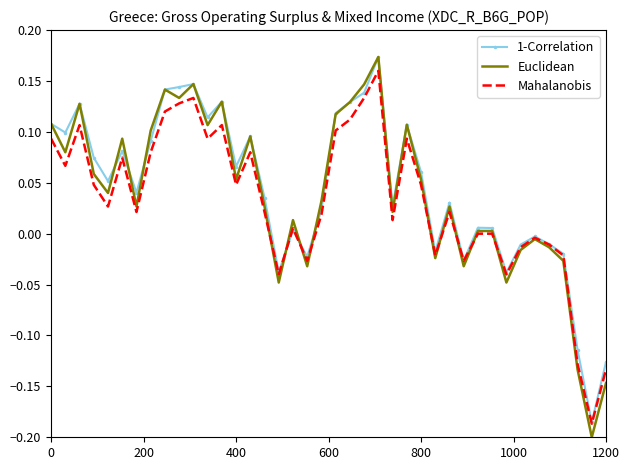

Which series has the largest range (max minus min)?

Euclidean